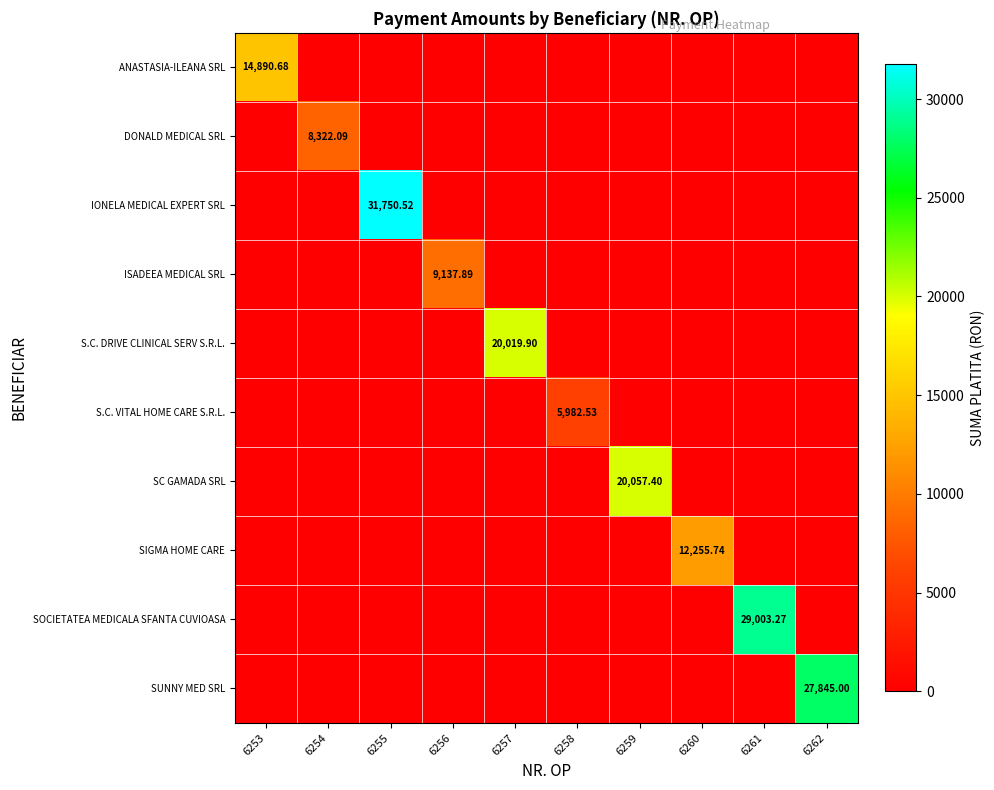

The value of SIGMA HOME CARE at 6257 is 0.0. True or false?

True